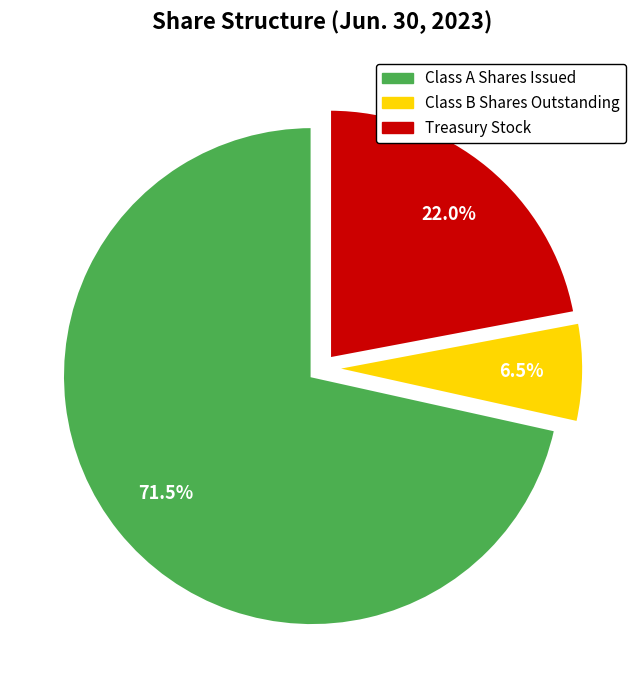

To the nearest percent, what is the average slice percentage?

33%